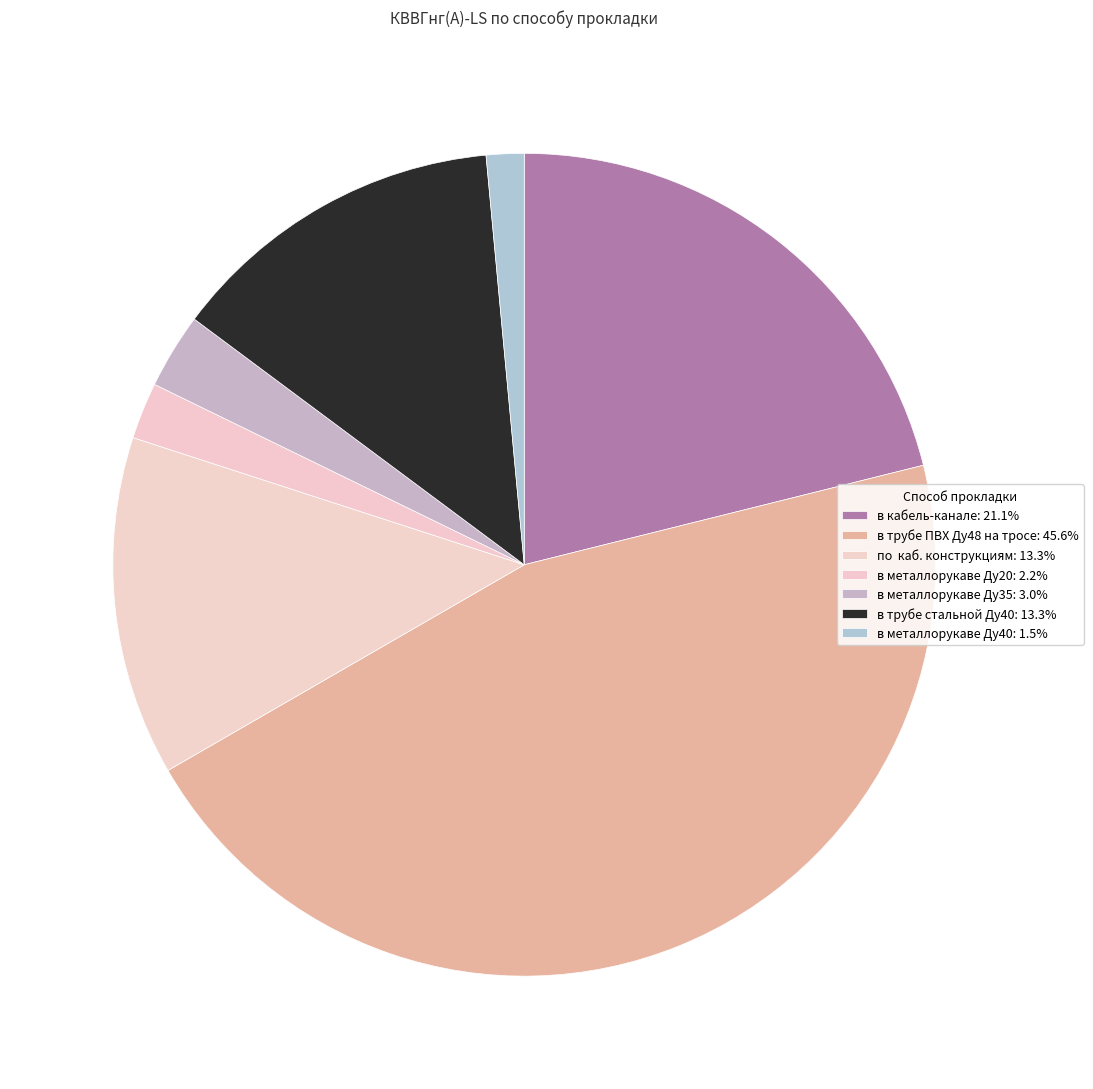

Approximately how many times larger is the value at в трубе ПВХ Ду48 на тросе compared to в металлорукаве Ду35?

15.4